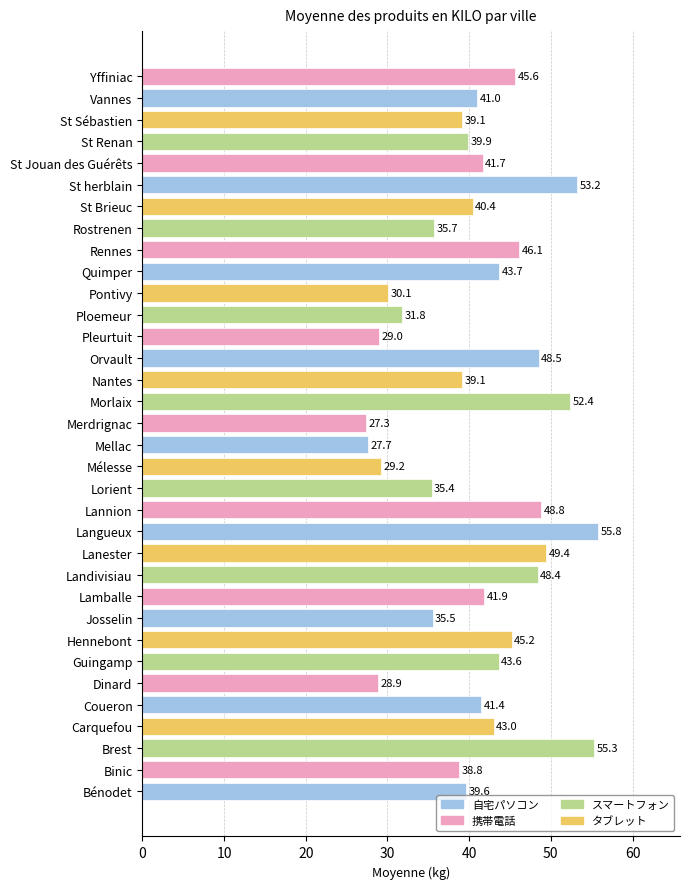

How many bars are there in total?

34